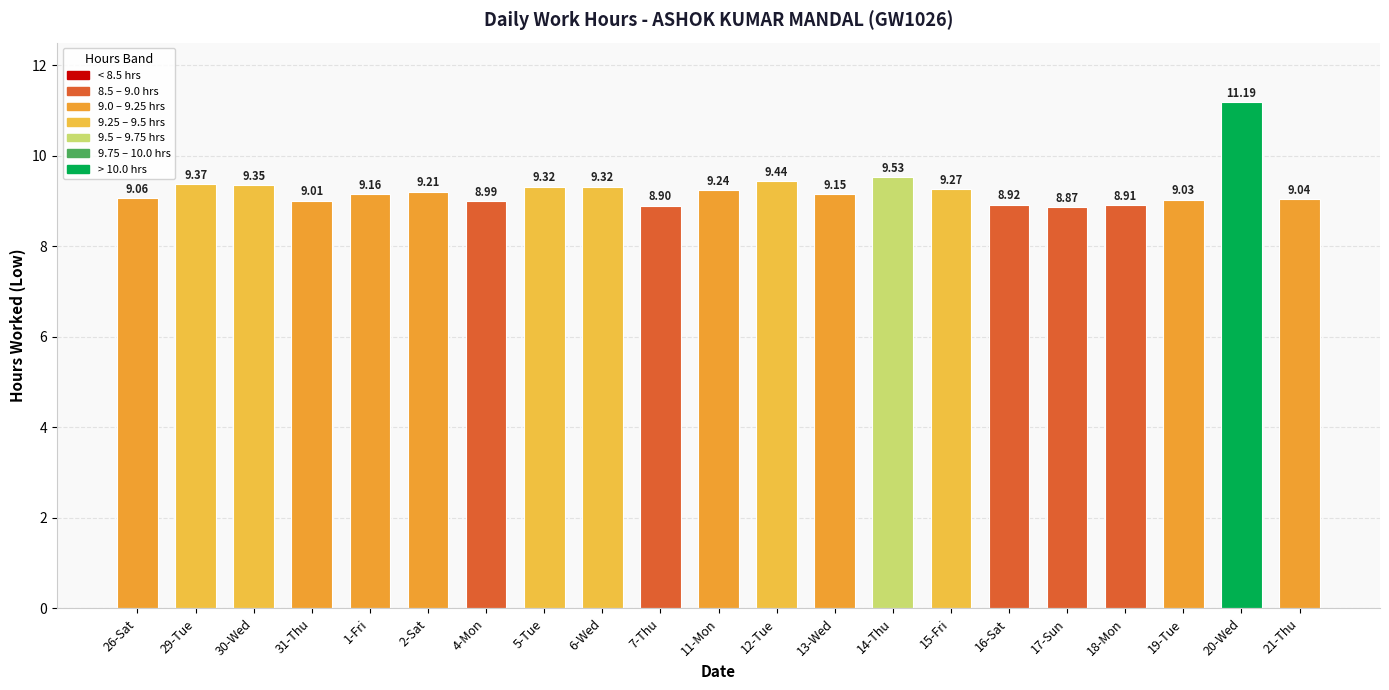

Count the number of values greater than 9.

16